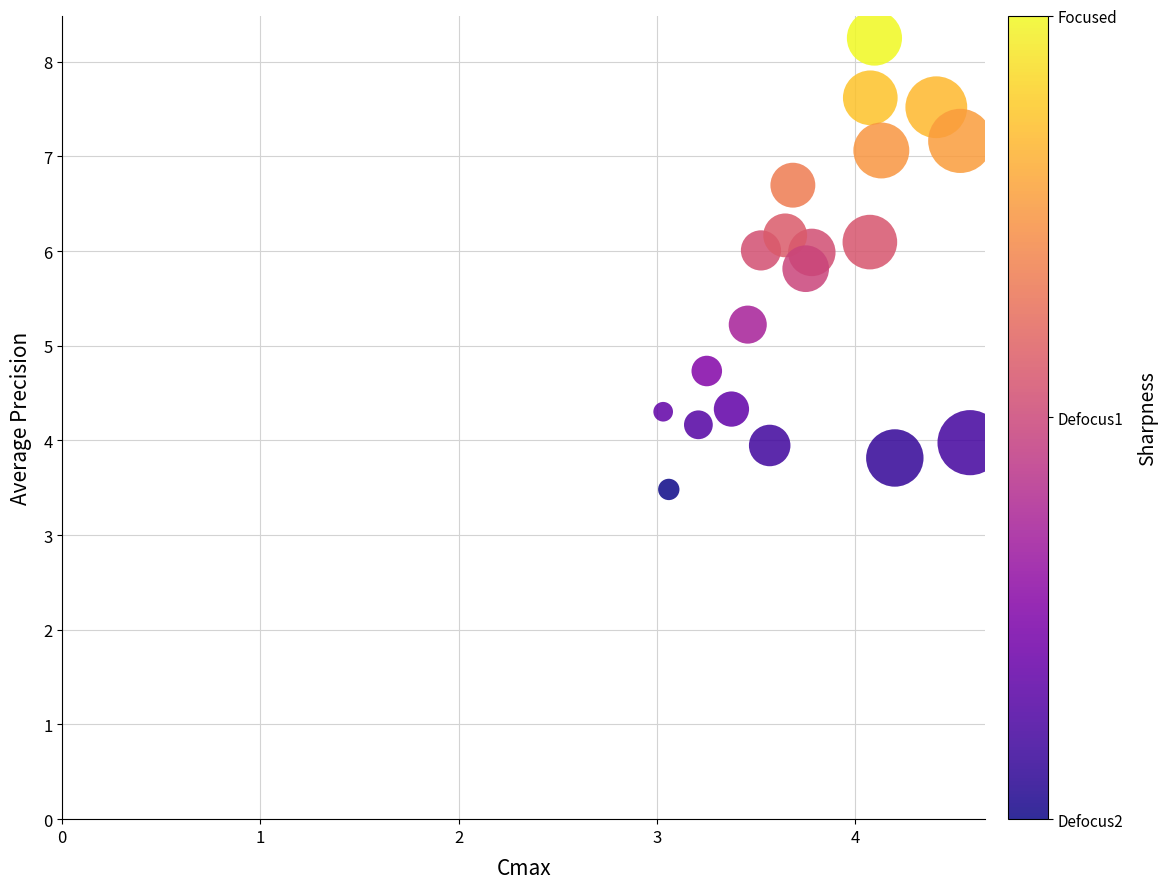

What is the range of X values (max minus min)?

1.5